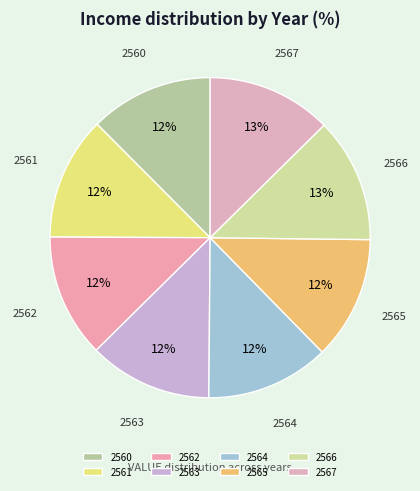

To the nearest percent, what percentage of the pie is 2562?

12%